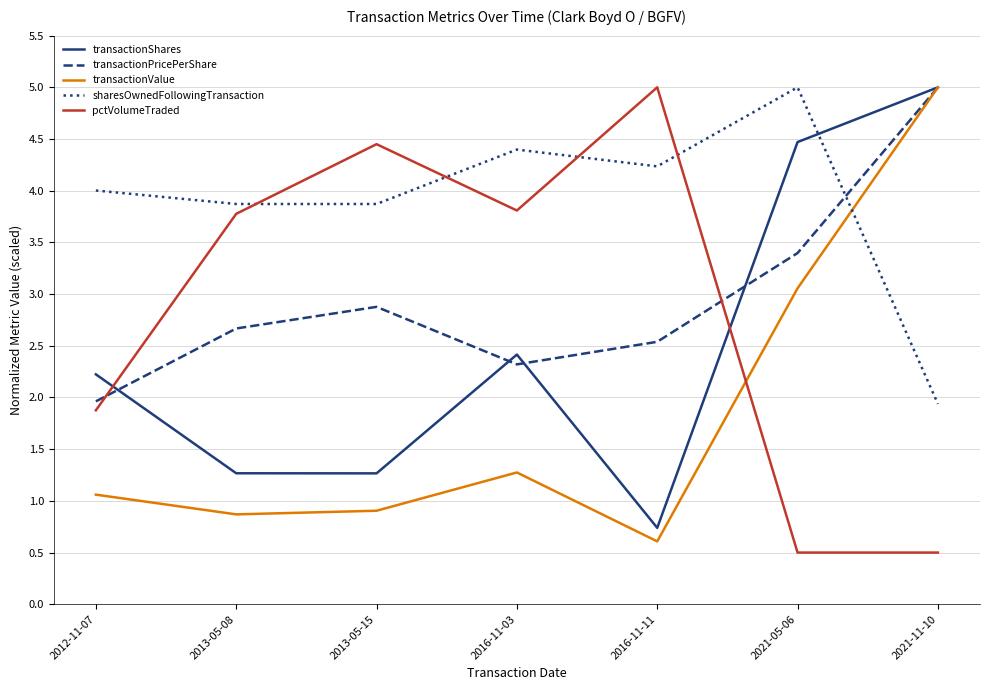

True or false: sharesOwnedFollowingTransaction has a value of 1.0 at 2021-11-10.

False